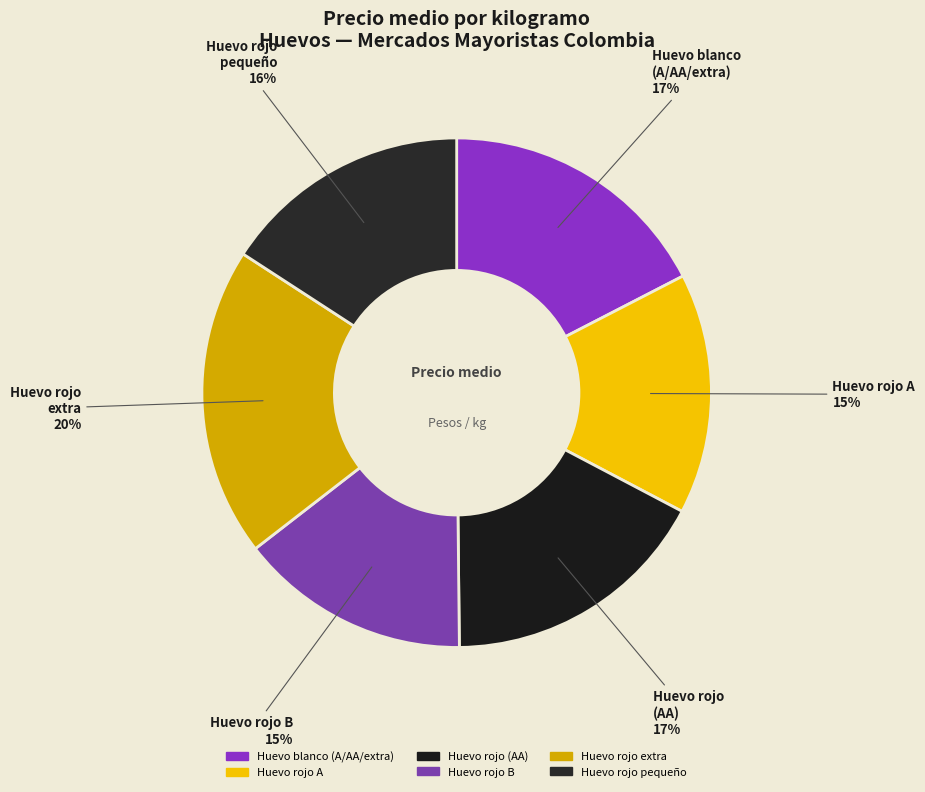

To the nearest percent, what is the average slice percentage?

17%